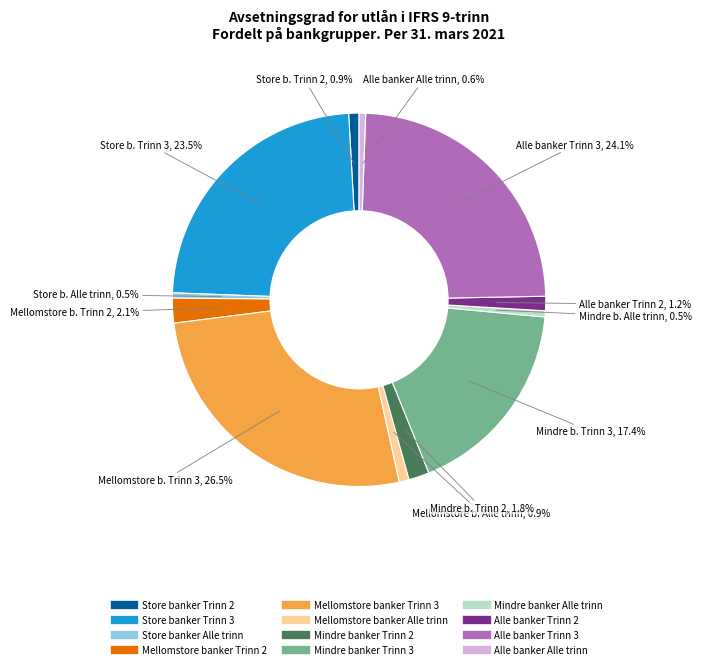

How much of the chart is everything except Mellomstore banker Alle trinn?

99.1%